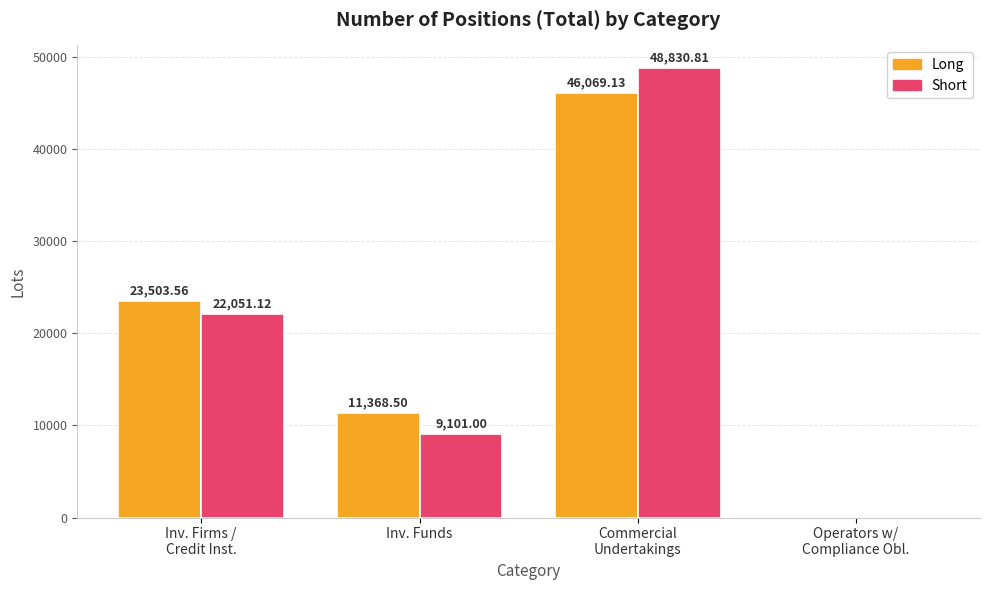

Which series has the largest total across all categories?

Long